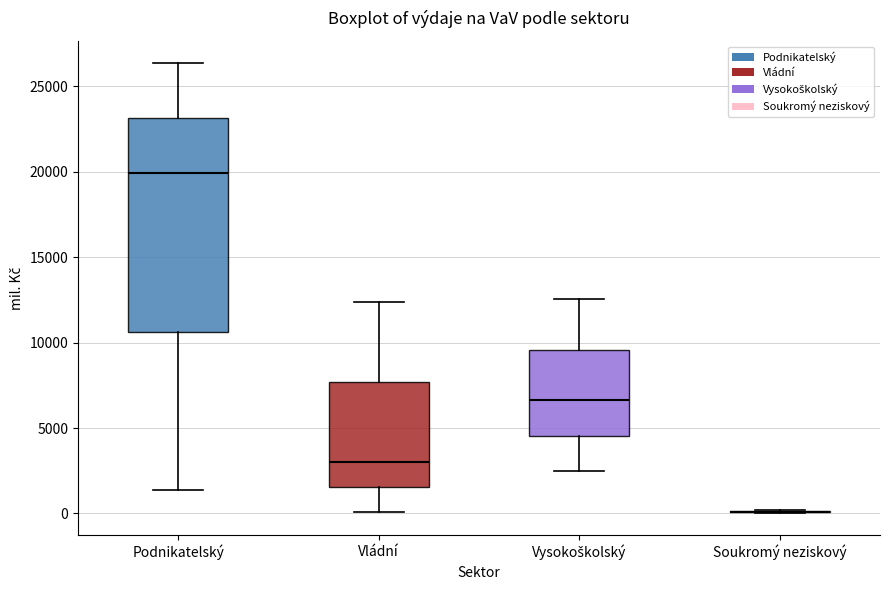

Reading left to right, read every box against the y-axis: the position of its median line, the range the box covers, and the ends of its whiskers. The values are not printed on the chart, so give them approximately, as read against the axis.

Podnikatelský: median 20000, box 10500 to 23000, whiskers 1500 to 26500
Vládní: median 3000, box 1500 to 7500, whiskers 0 to 12500
Vysokoškolský: median 6500, box 4500 to 9500, whiskers 2500 to 12500
Soukromý neziskový: box collapsed to a line at 0, whiskers 0 to 0